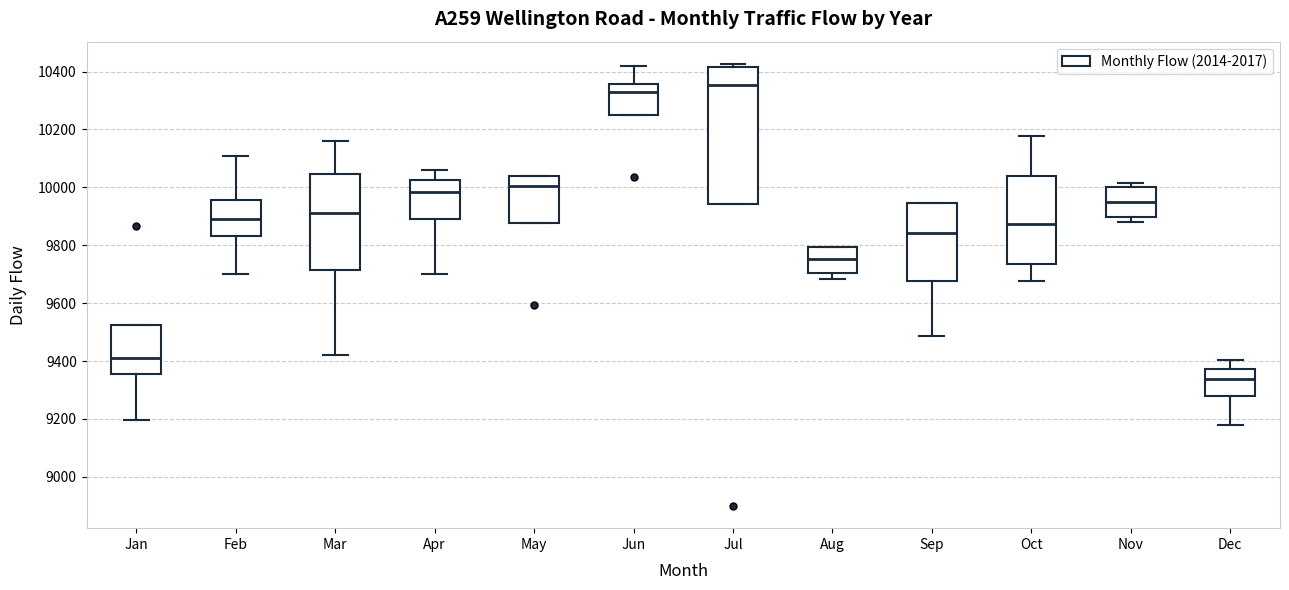

Reading left to right, transcribe this box plot: for each box, give where its median line is, the range the box spans, and where its two whiskers end, as read against the y-axis. The values are not printed on the chart, so give them approximately, as read against the axis.

Jan: median 9400, box 9360 to 9520, whiskers 9200 to 9520
Feb: median 9900, box 9840 to 9960, whiskers 9700 to 10100
Mar: median 9920, box 9720 to 10040, whiskers 9420 to 10160
Apr: median 9980, box 9900 to 10020, whiskers 9700 to 10060
May: median 10000, box 9880 to 10040, whiskers 9880 to 10040
Jun: median 10320, box 10240 to 10360, whiskers 10240 to 10420
Jul: median 10360, box 9940 to 10420, whiskers 9940 to 10420 (just above the box's upper edge)
Aug: median 9760, box 9700 to 9800, whiskers 9680 to 9800
Sep: median 9840, box 9680 to 9940, whiskers 9480 to 9940
Oct: median 9880, box 9740 to 10040, whiskers 9680 to 10180
Nov: median 9940, box 9900 to 10000, whiskers 9880 to 10020
Dec: median 9340, box 9280 to 9380, whiskers 9180 to 9400